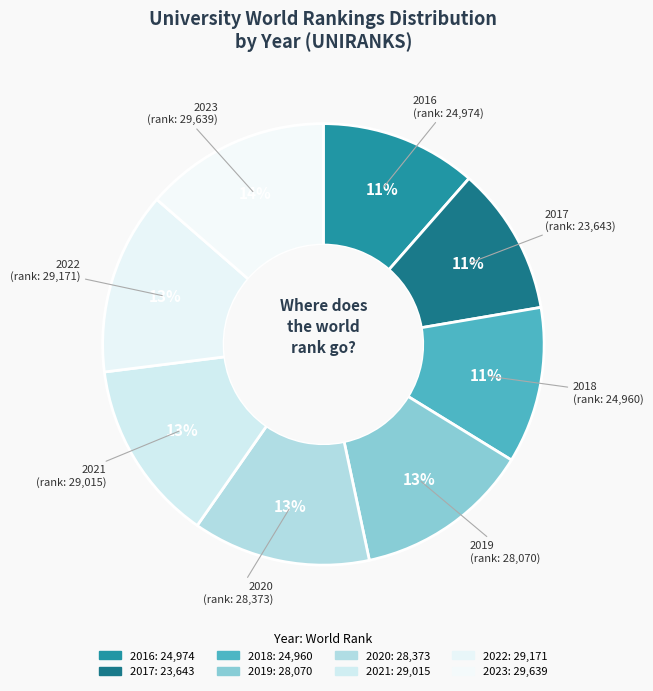

To the nearest percent, what is the difference between the 2016 and 2021 slice percentages?

2%